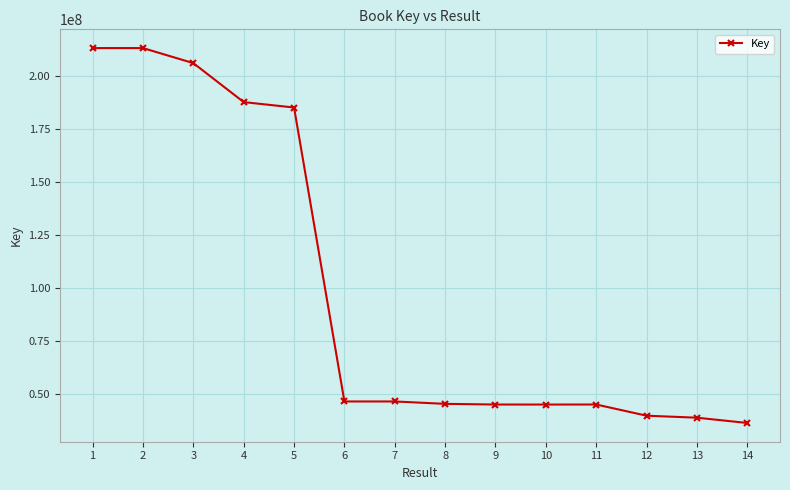

True or false: there are more than 0 points higher than both neighbors.

True